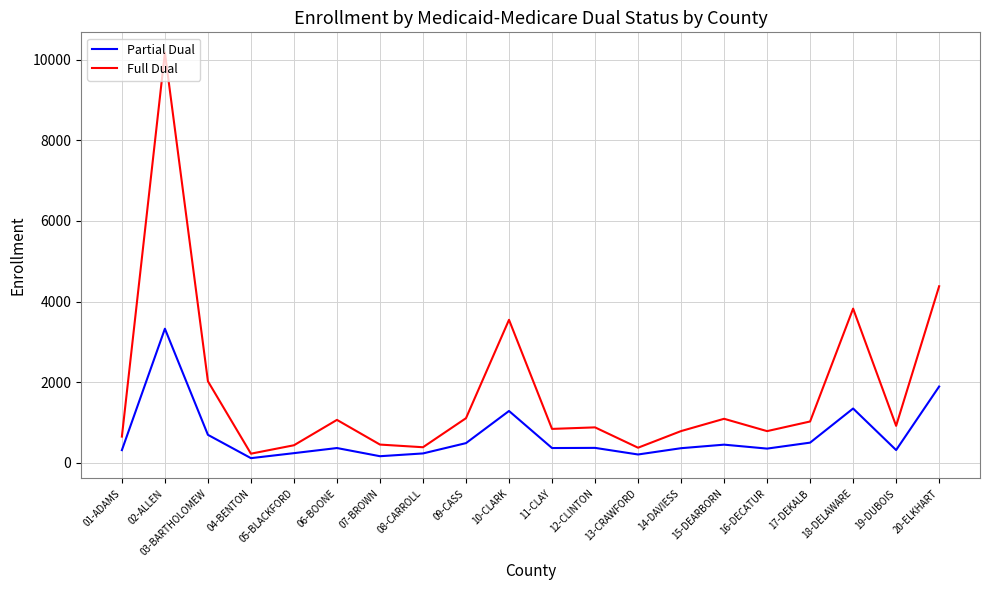

At 09-CASS, list the series in order from smallest to largest.

Partial Dual, Full Dual